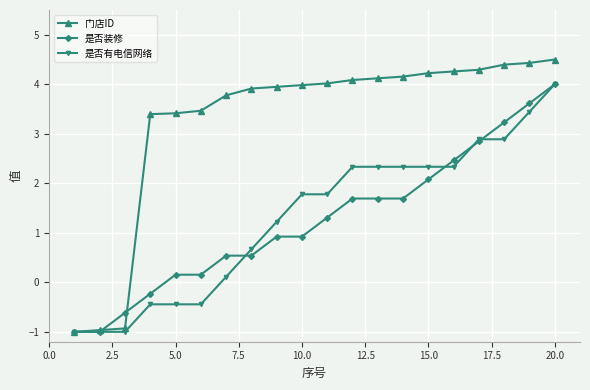

Which series has the largest range (max minus min)?

门店ID